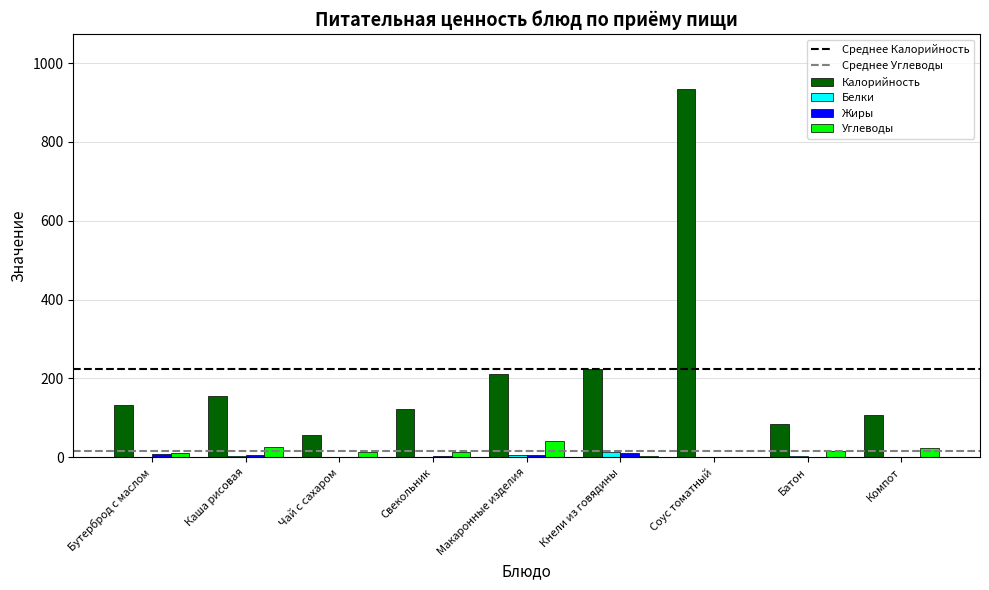

Which category has the highest value across all series?

Соус томатный